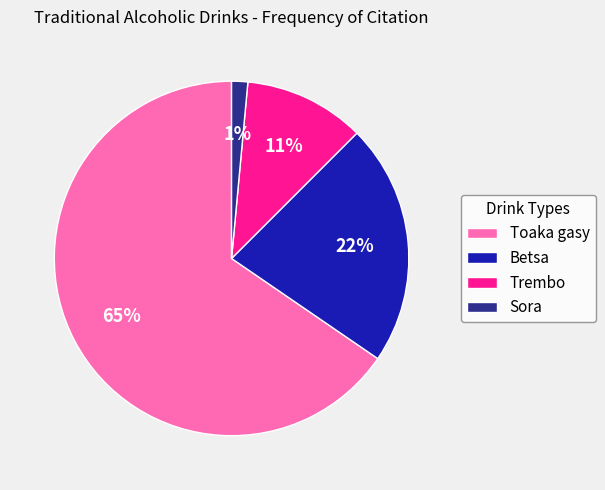

How many slices are in this pie chart?

4